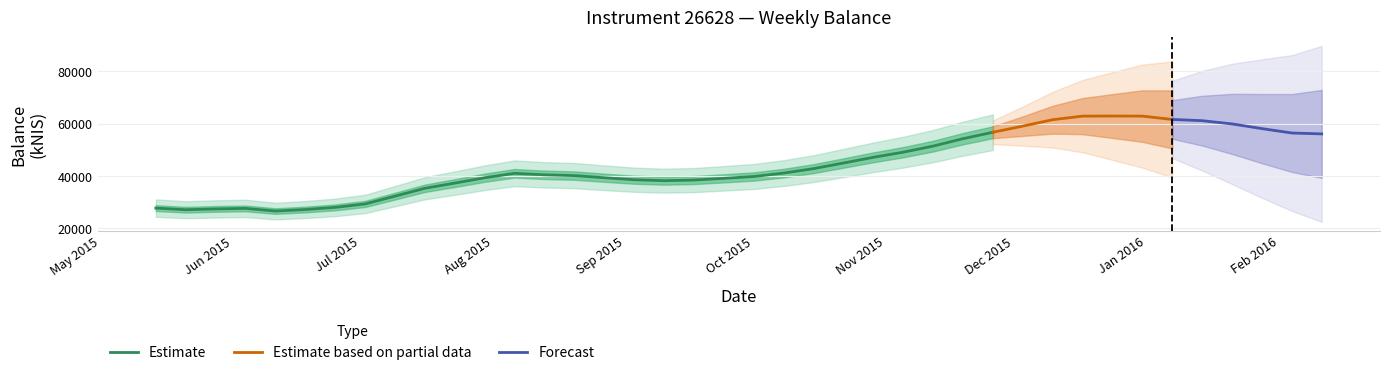

What is the average value?

44243.7